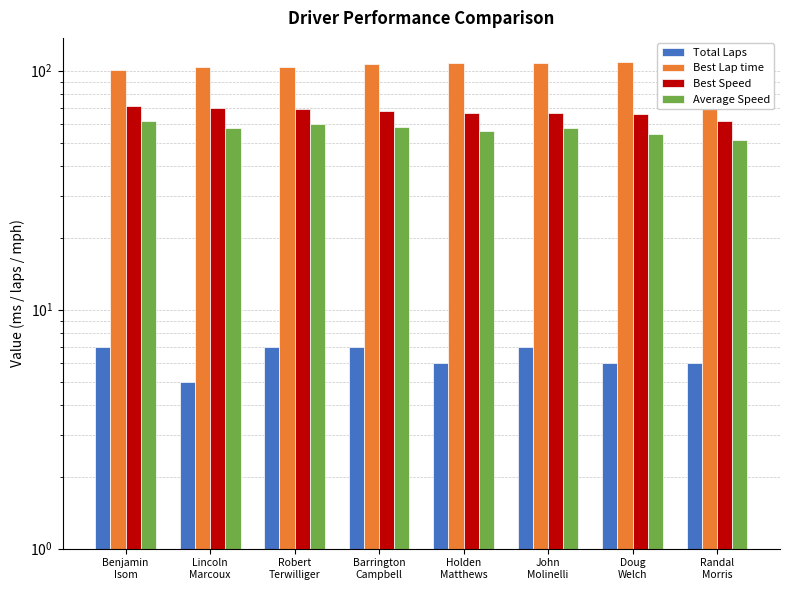

What position from the left is Randal
Morris?

8